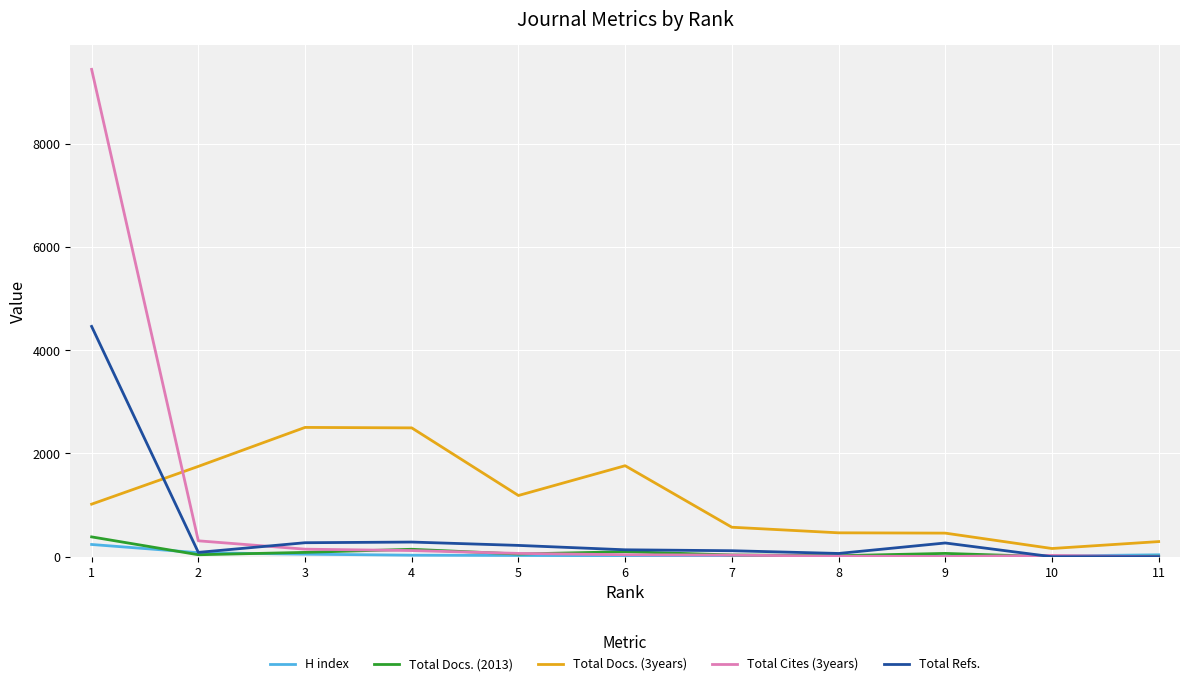

Which series has the widest spread of values?

Total Cites (3years)